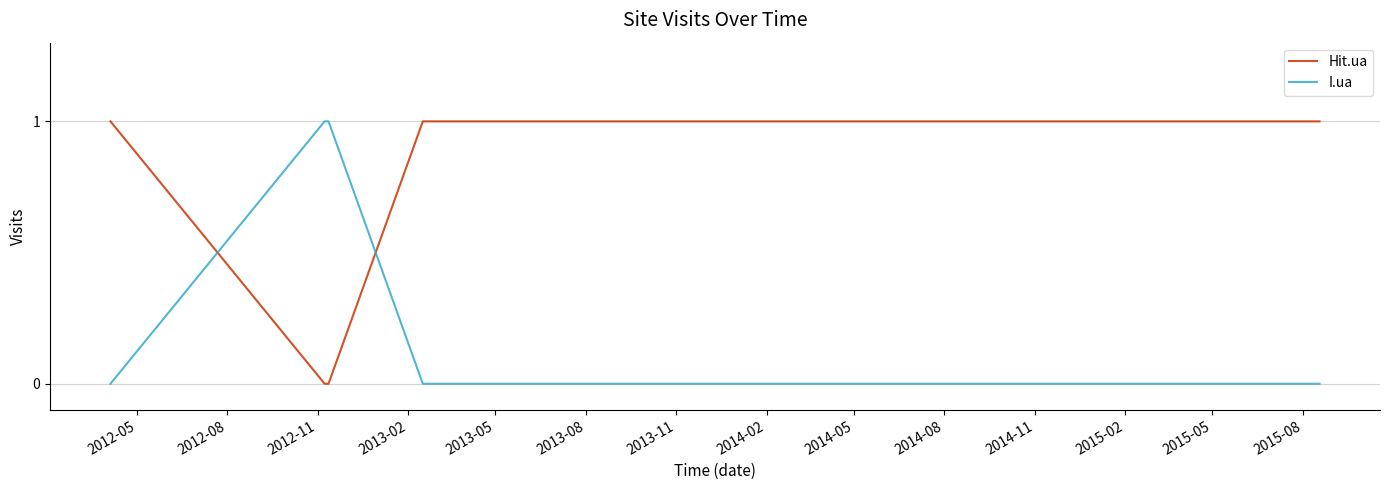

Which series has the largest total across all categories?

Hit.ua